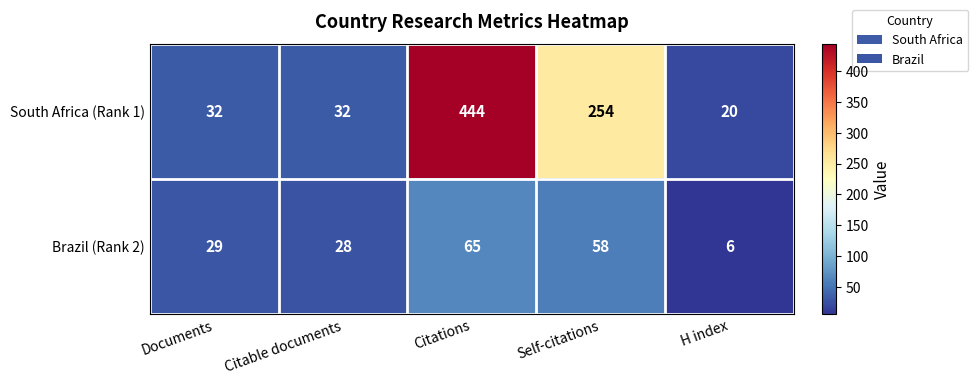

At which category does the chart reach its peak across all series?

Citations